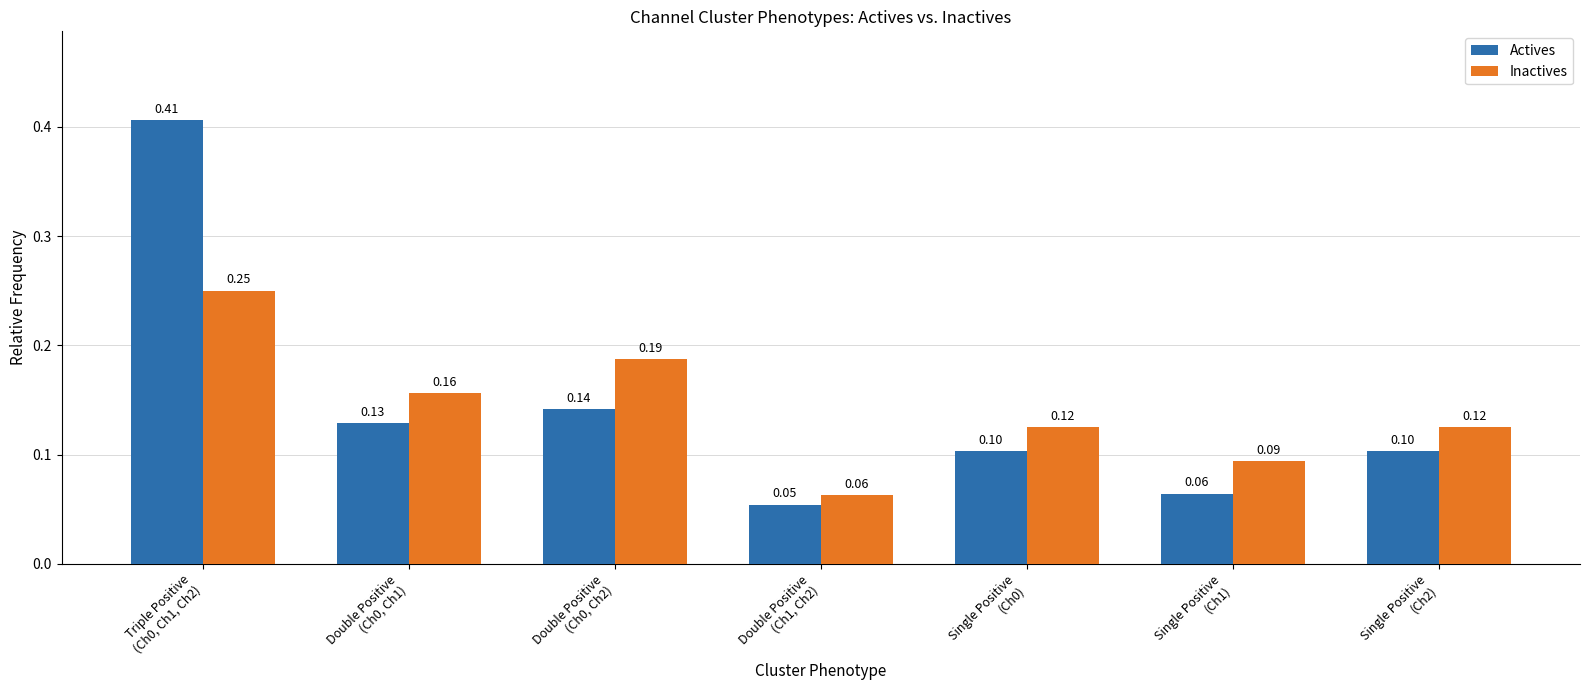

What is the difference between the maximum and second lowest values in the Actives series?

0.3